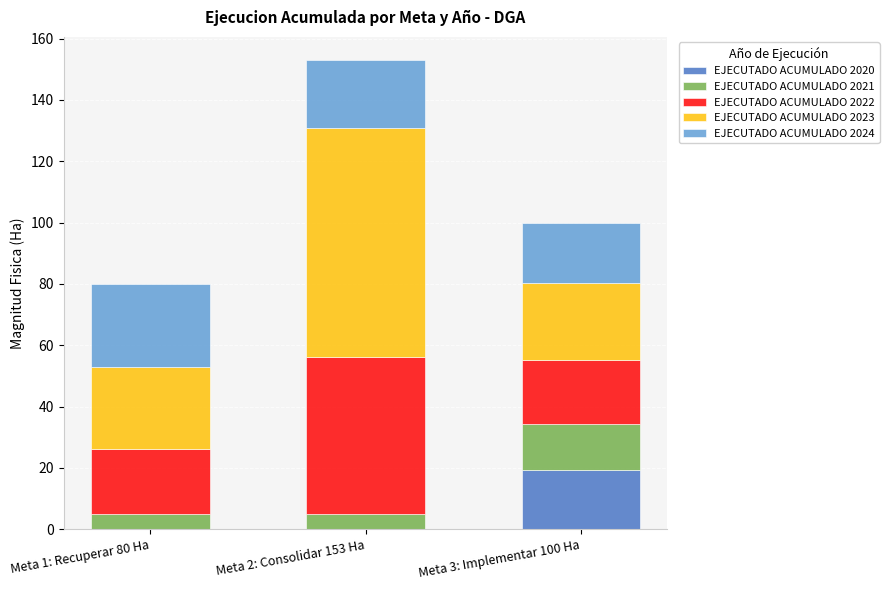

What is the maximum value for EJECUTADO ACUMULADO 2020?

19.2